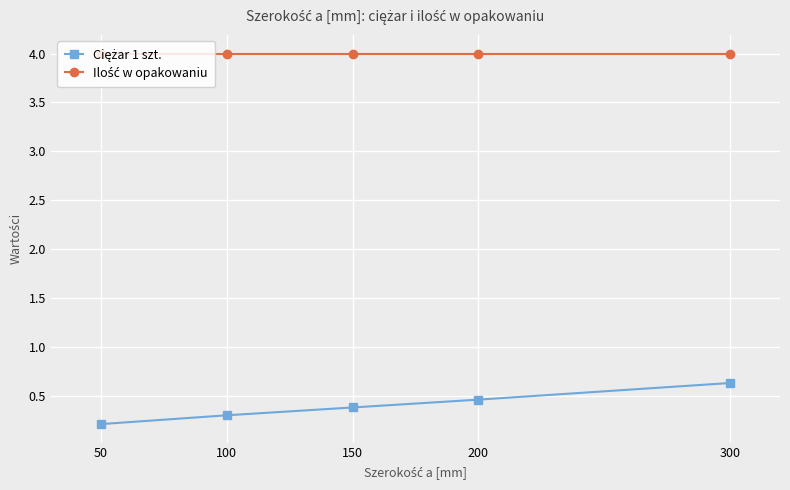

At how many categories does at least one series exceed 2?

5